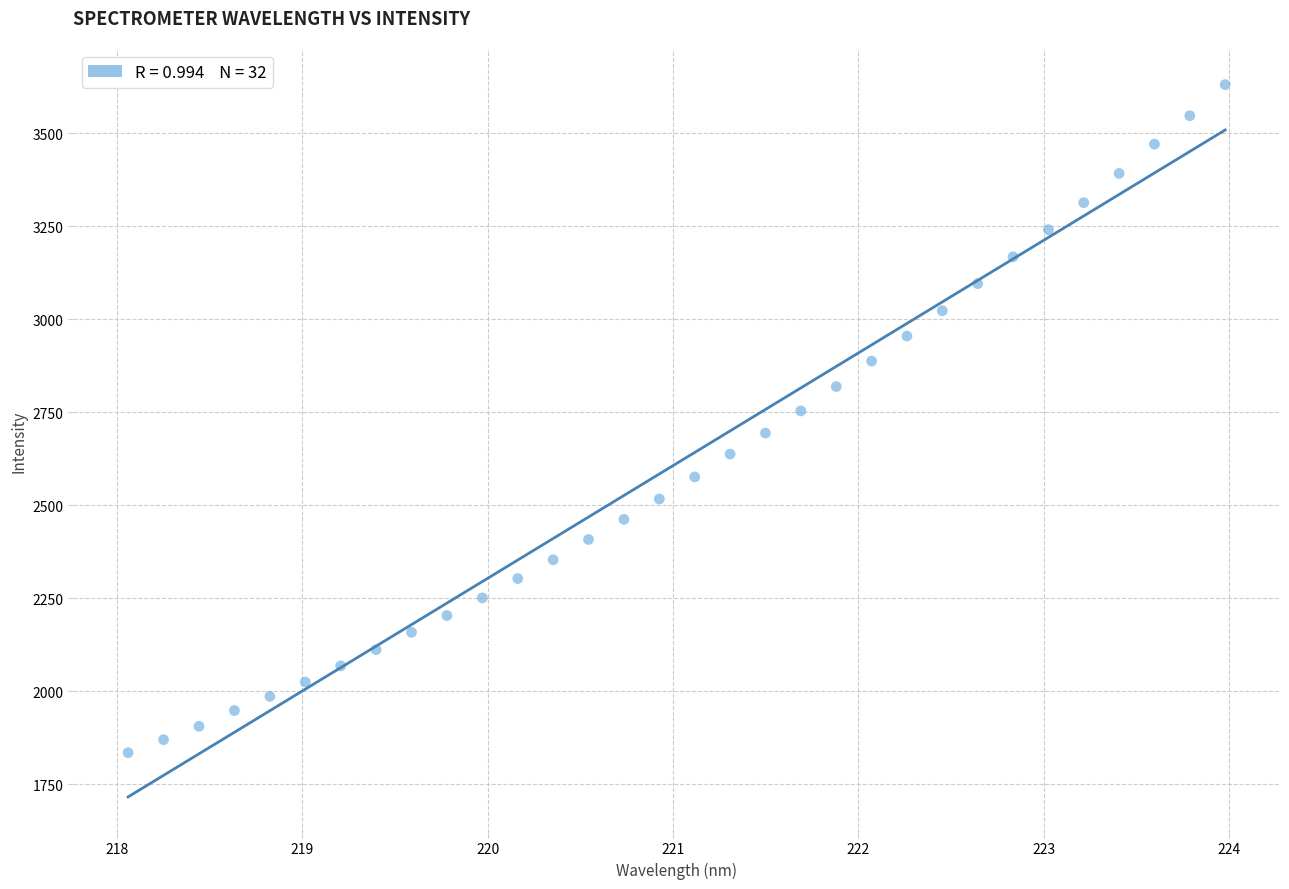

What is the range of X values (max minus min)?

5.9